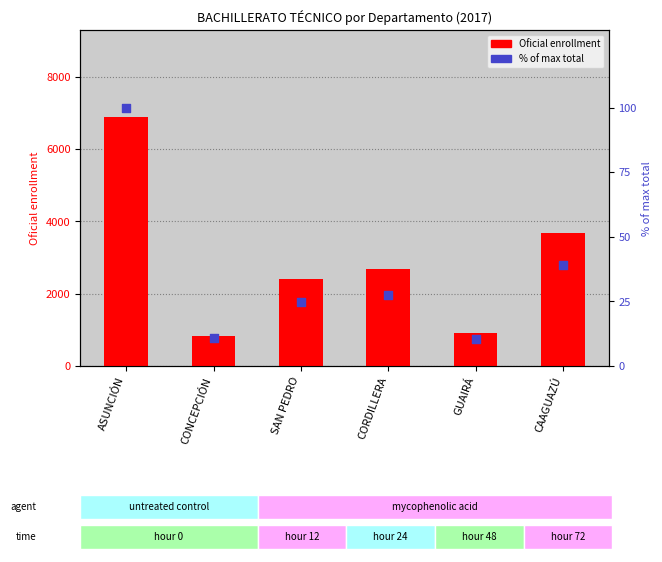

Is the value of Oficial (count) at CONCEPCIÓN greater than the value of % of max at CONCEPCIÓN?

Yes